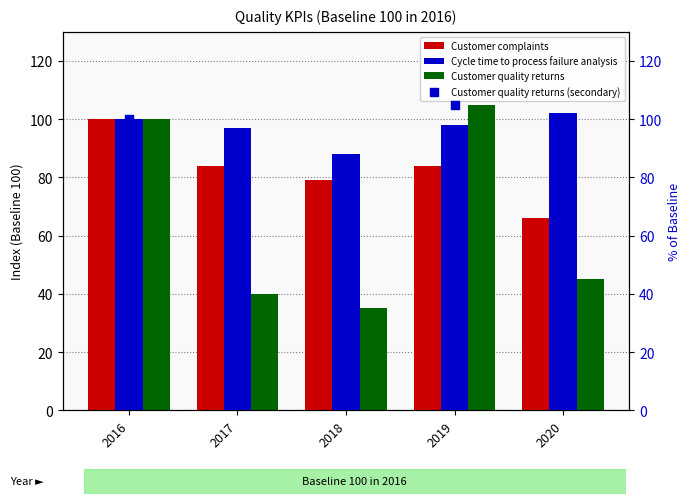

At which category is the sum across all series the highest?

2016